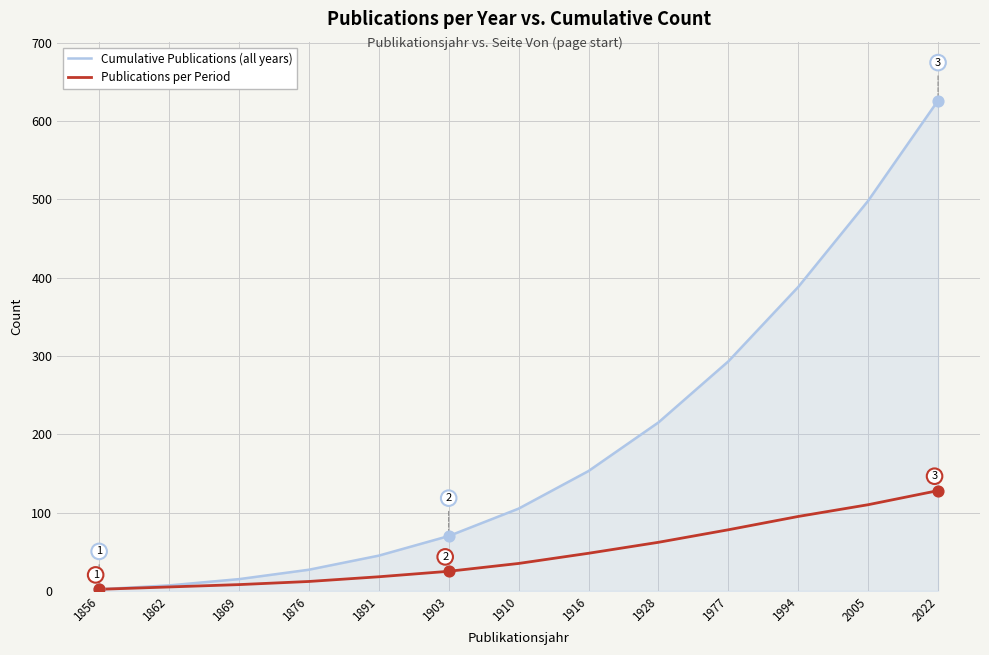

What are all the series names shown in the legend?

Cumulative Publications (all years), Publications per Period